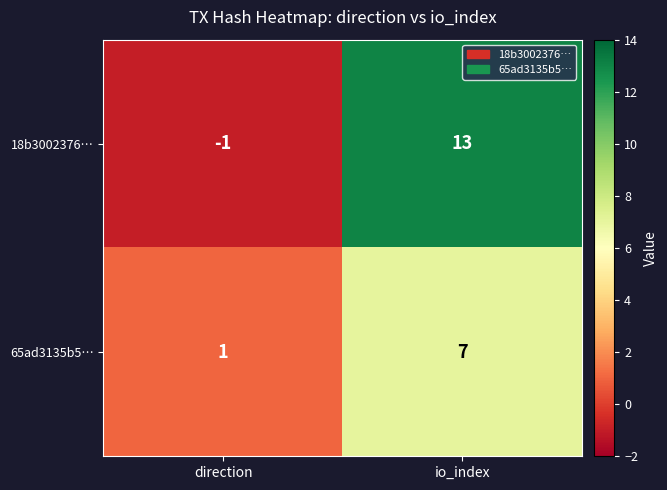

What is the greatest value displayed?

13